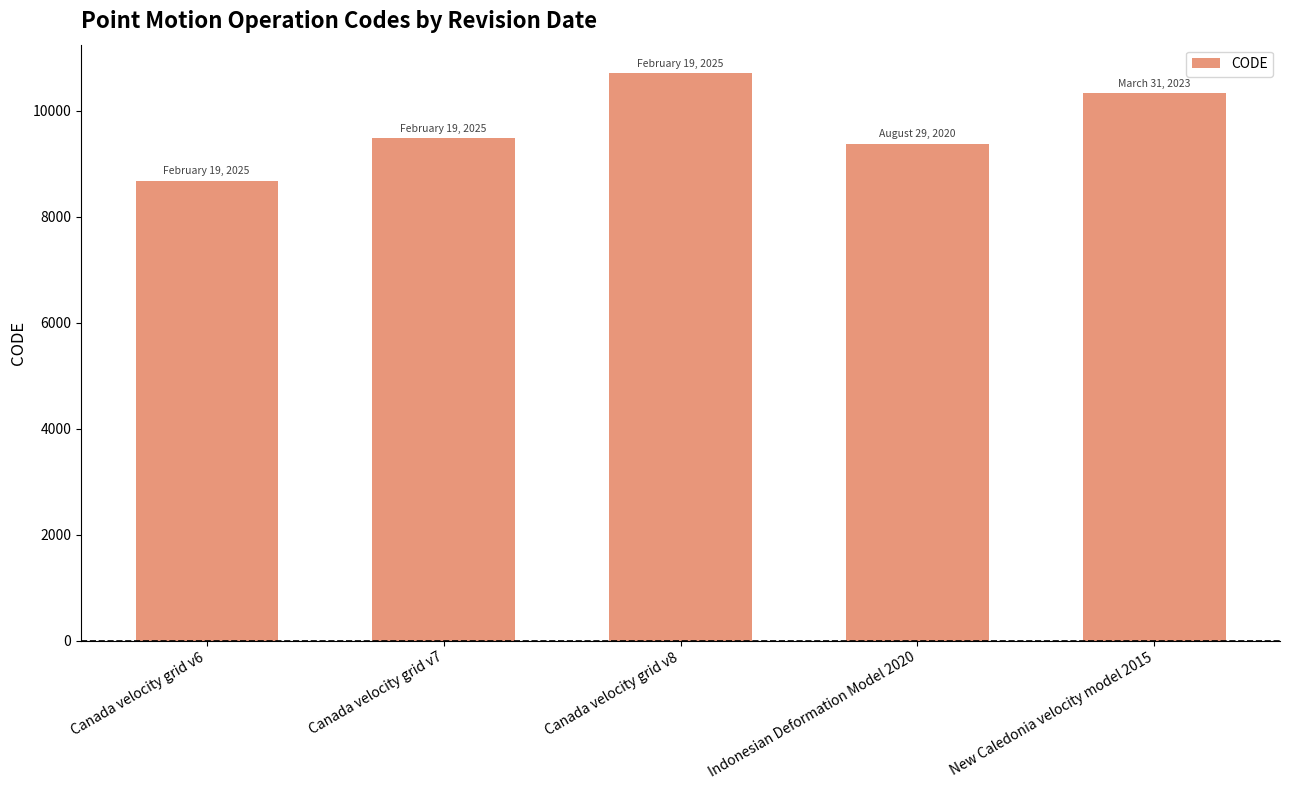

What is the label of the 3rd bar from the right?

Canada velocity grid v8